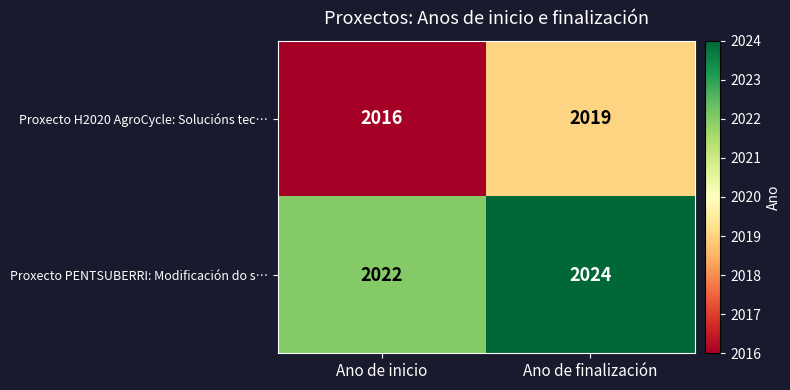

At Ano de finalización, list the series in order from largest to smallest.

Proxecto PENTSUBERRI: Modificación do s…, Proxecto H2020 AgroCycle: Solucións tec…